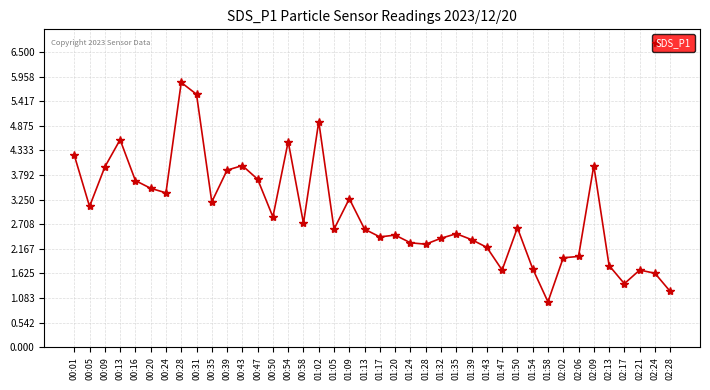

What is the label of the 20th point from the right?

01:17